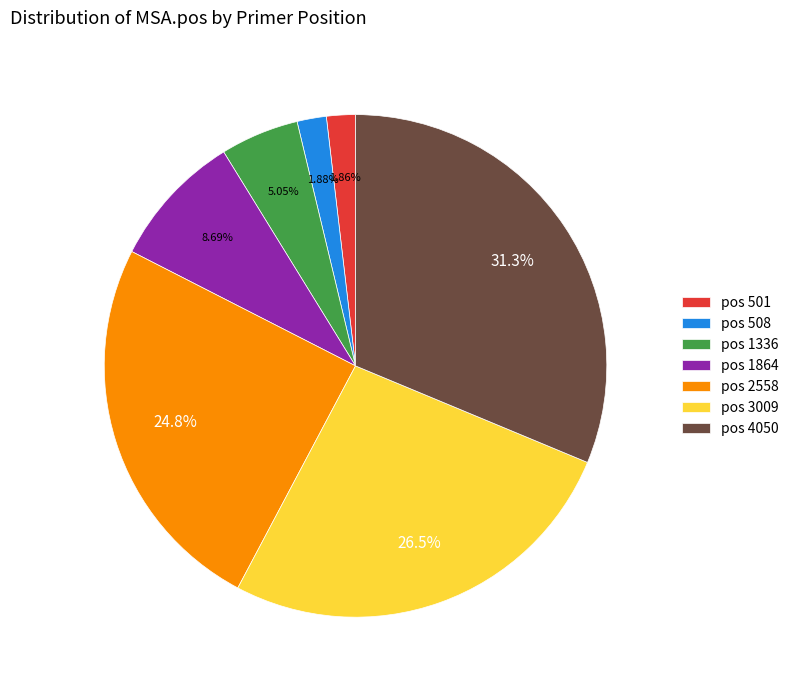

Do pos 4050 and pos 1336 together represent more than half of the pie?

No